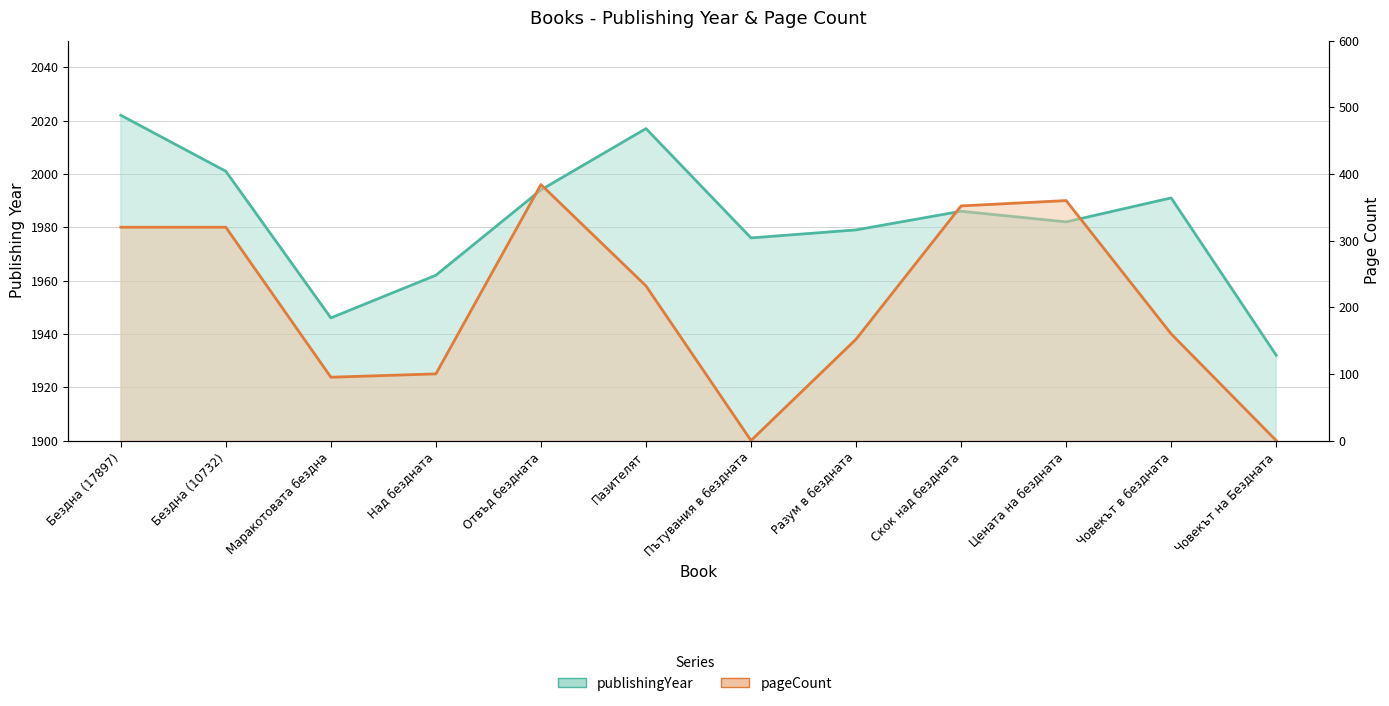

Reading left to right, extract all data points from this chart.

publishingYear: 2022	2001	1946	1962	1994	2017	1976	1979	1986	1982	1991	1932
pageCount: 320	320	95	100	384	232	0	152	352	360	160	0